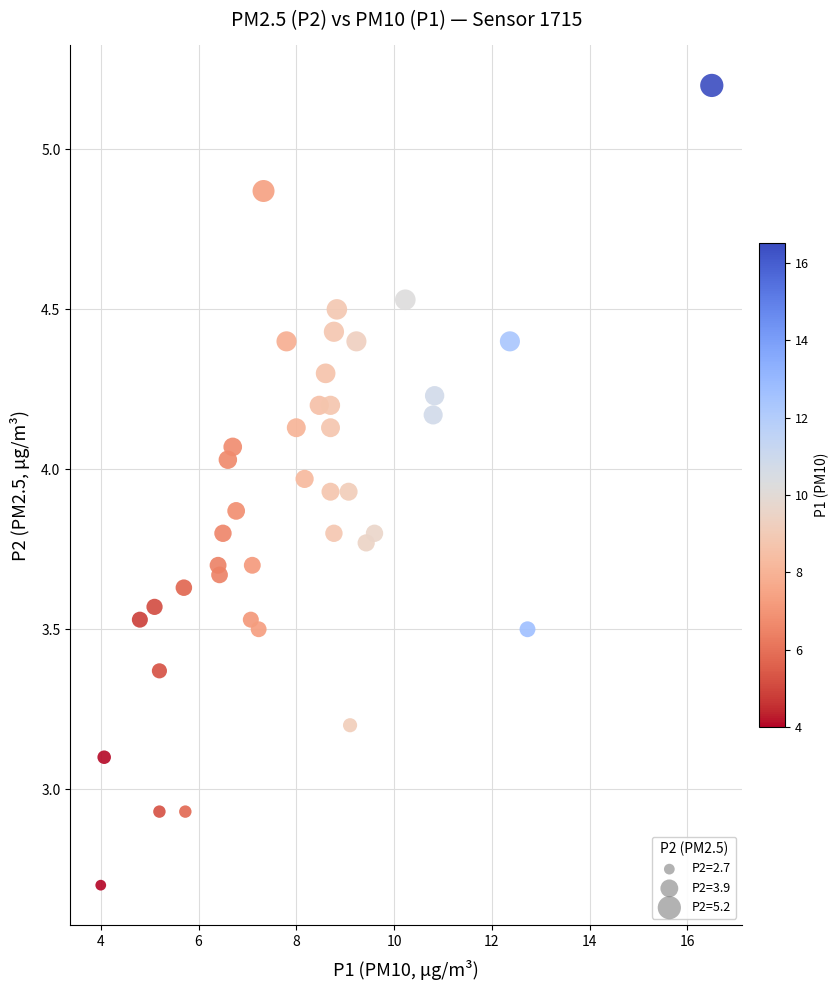

What is the range of Y values (max minus min)?

2.5